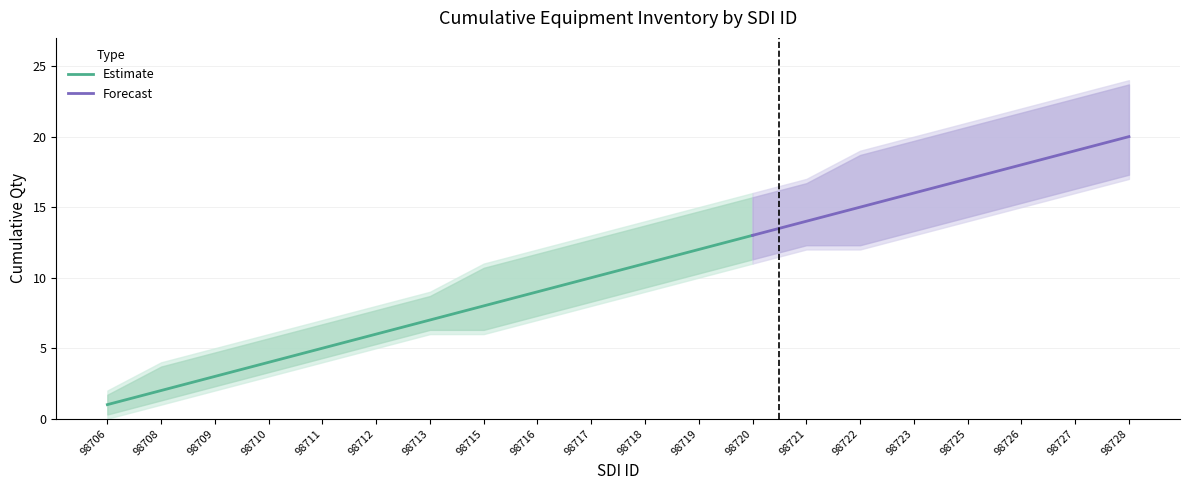

At which label is Upper Bound closest to 13?

98717